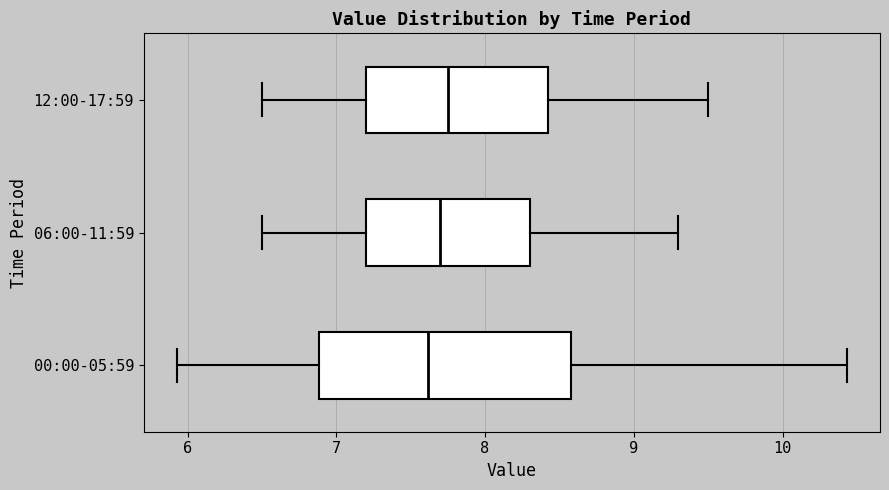

Reading bottom to top, read every box against the x-axis: the position of its median line, the range the box covers, and the ends of its whiskers. The values are not printed on the chart, so give them approximately, as read against the axis.

00:00-05:59: median 7.6, box 6.9 to 8.6, whiskers 5.9 to 10.4
06:00-11:59: median 7.7, box 7.2 to 8.3, whiskers 6.5 to 9.3
12:00-17:59: median 7.8, box 7.2 to 8.4, whiskers 6.5 to 9.5